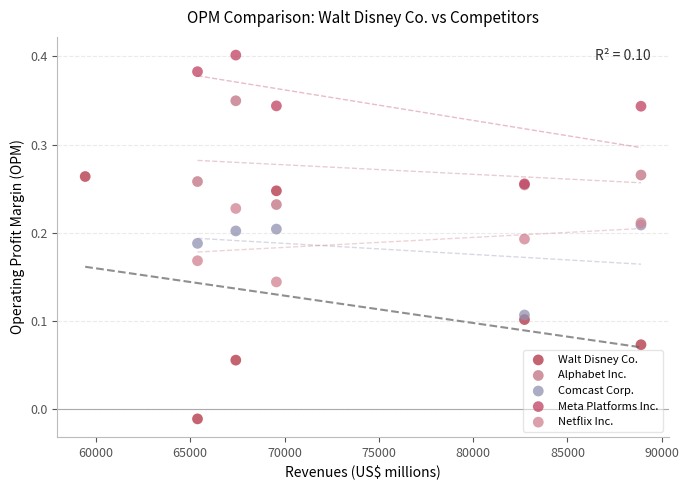

Which series contains the lowest Y value?

Walt Disney Co.